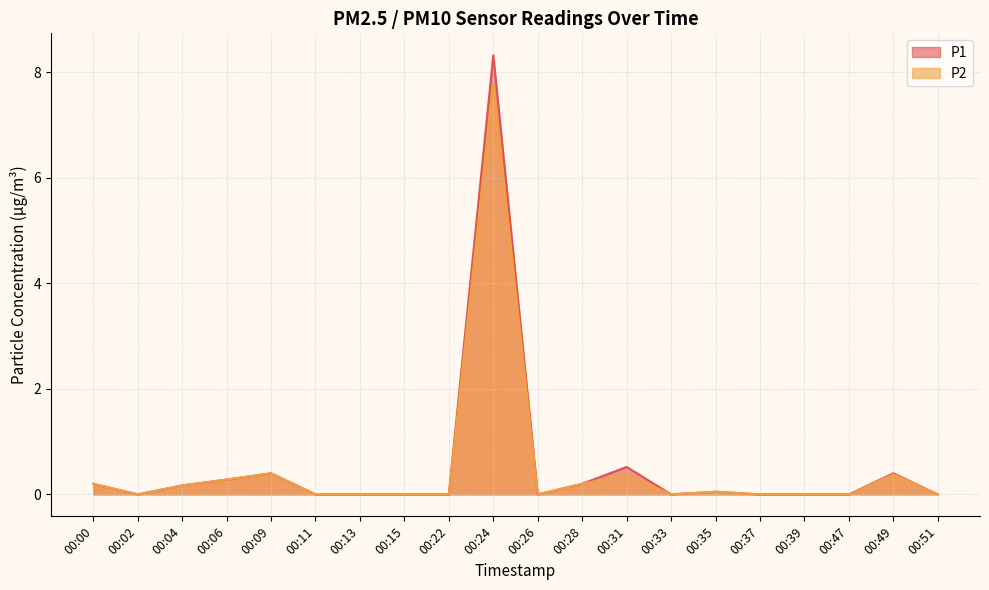

What is the value of the P2 point at the 3rd from the left?

0.2